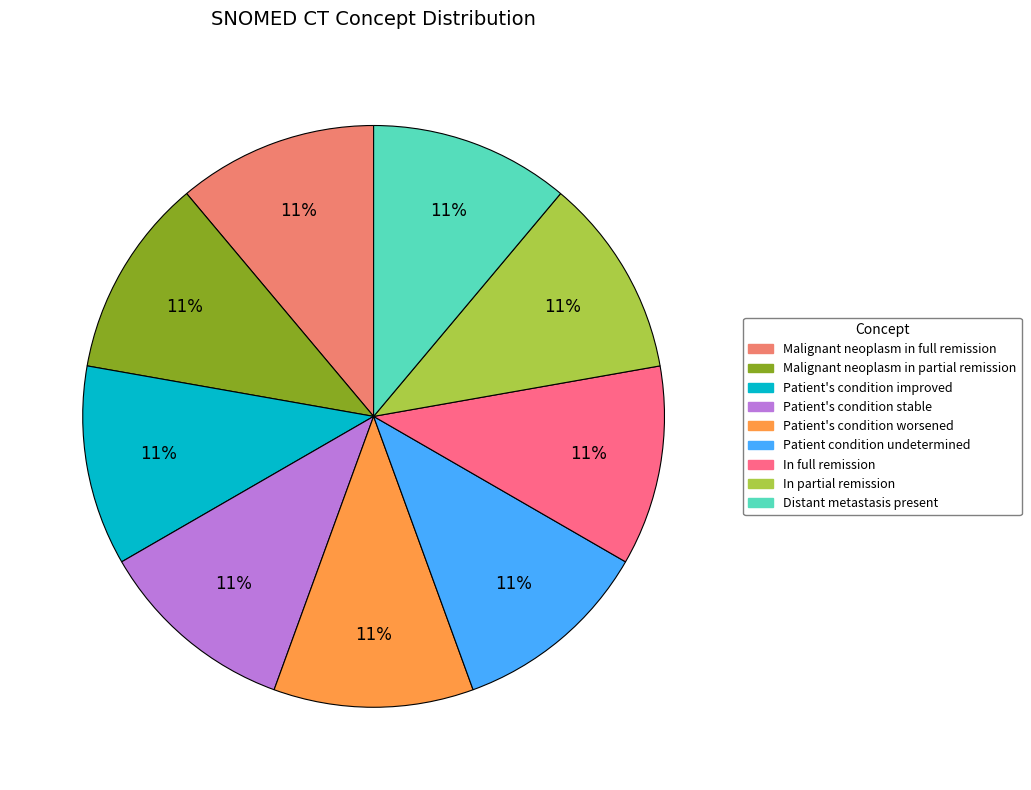

Which slice is the largest?

Malignant neoplasm in partial remission